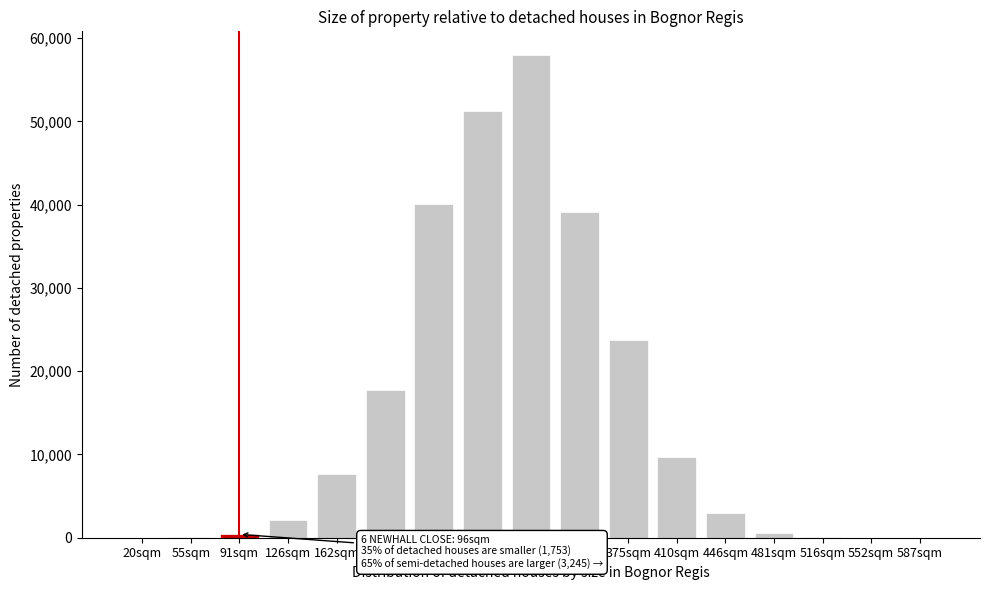

What is the change in value from 197sqm to 375sqm?

+5953